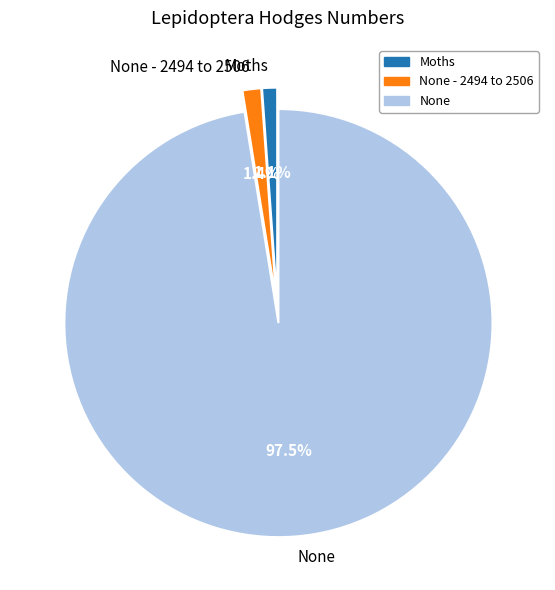

To the nearest percent, what is the difference between the None - 2494 to 2506 and None slice percentages?

96%